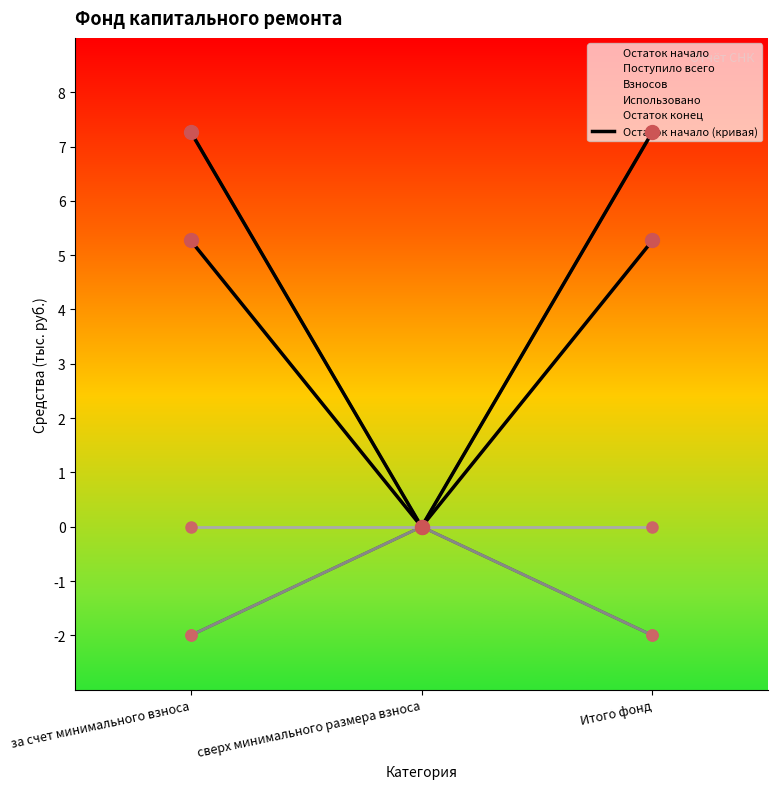

How many Взносов values are between -2 and 0?

3